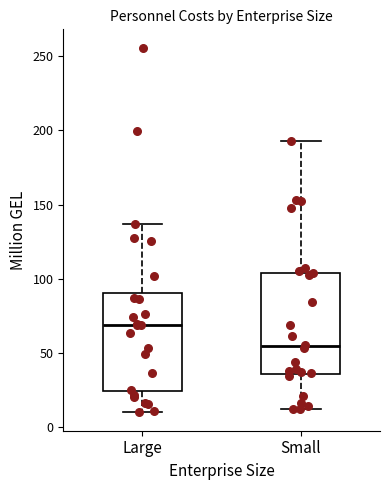

Which box's median line is the highest?

Large